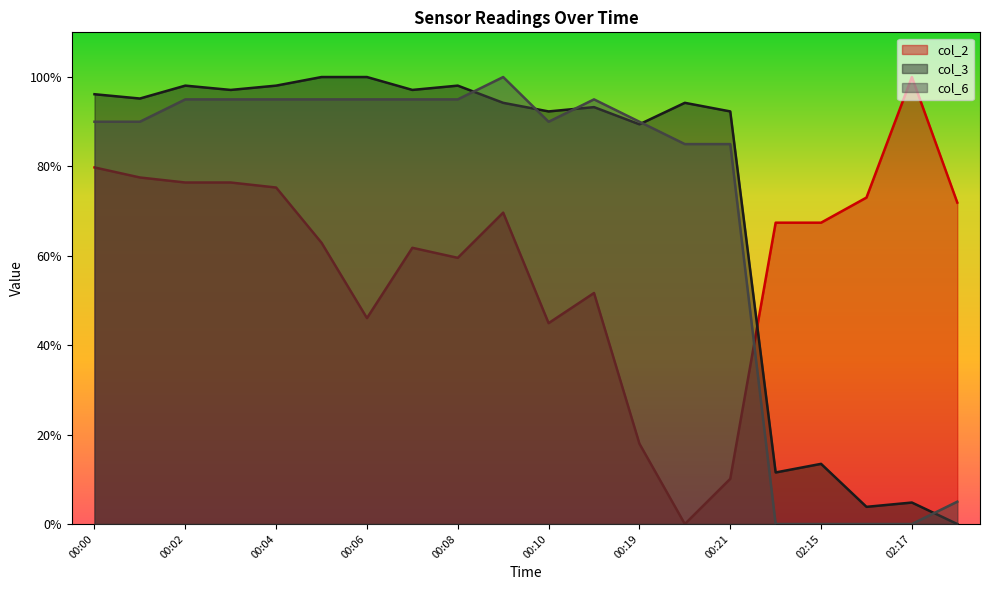

What is the difference between the col_6 values at 00:10 and 02:17?

90.0